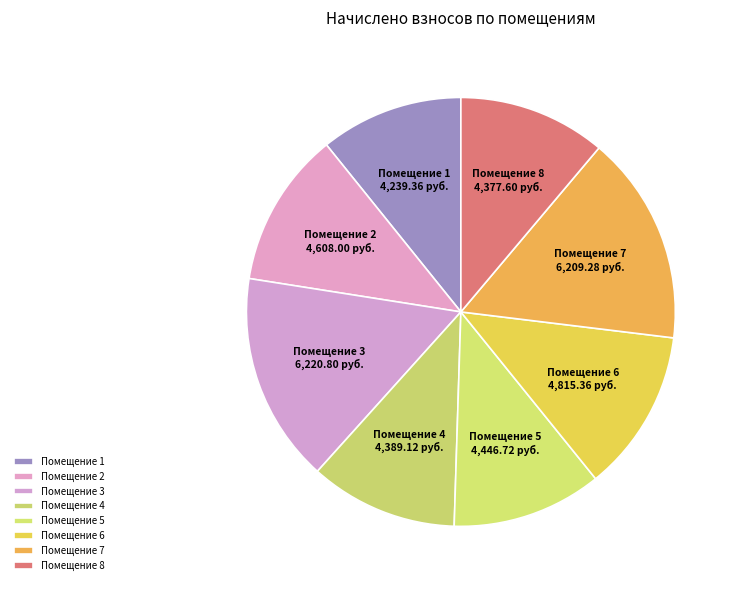

The Помещение 1 slice represents 11% of the pie. True or false?

True